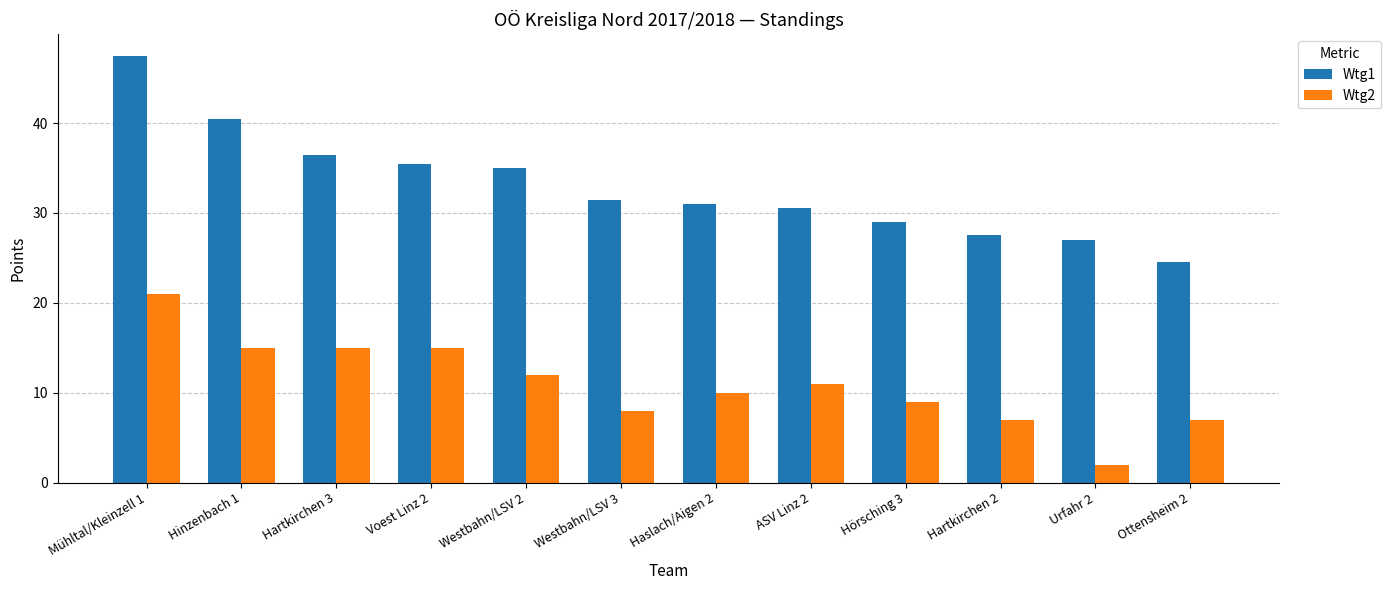

Between Hartkirchen 3 and Ottensheim 2, which series saw the biggest shift?

Wtg1